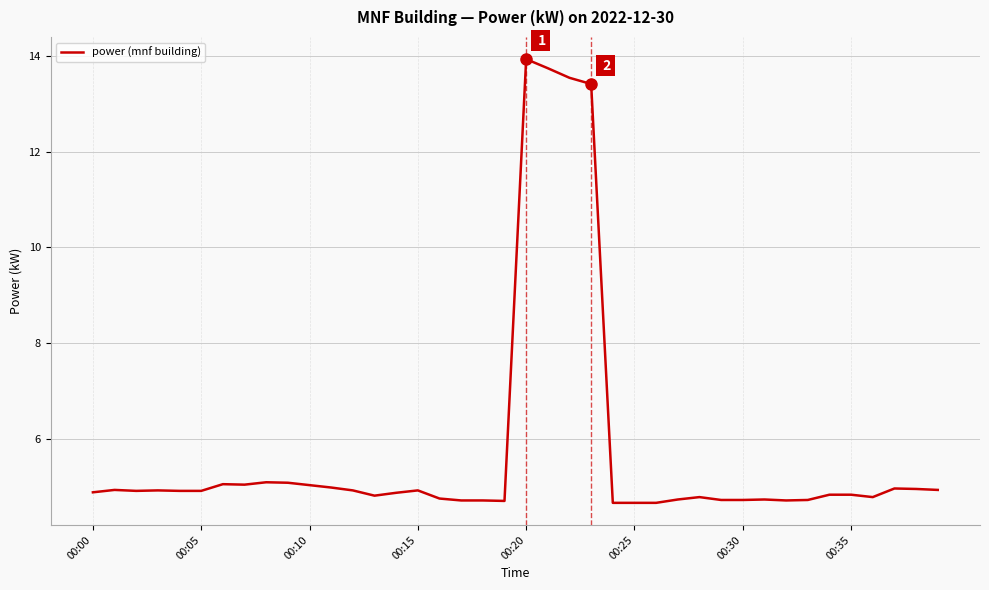

What is the difference between the maximum and minimum values?

9.3